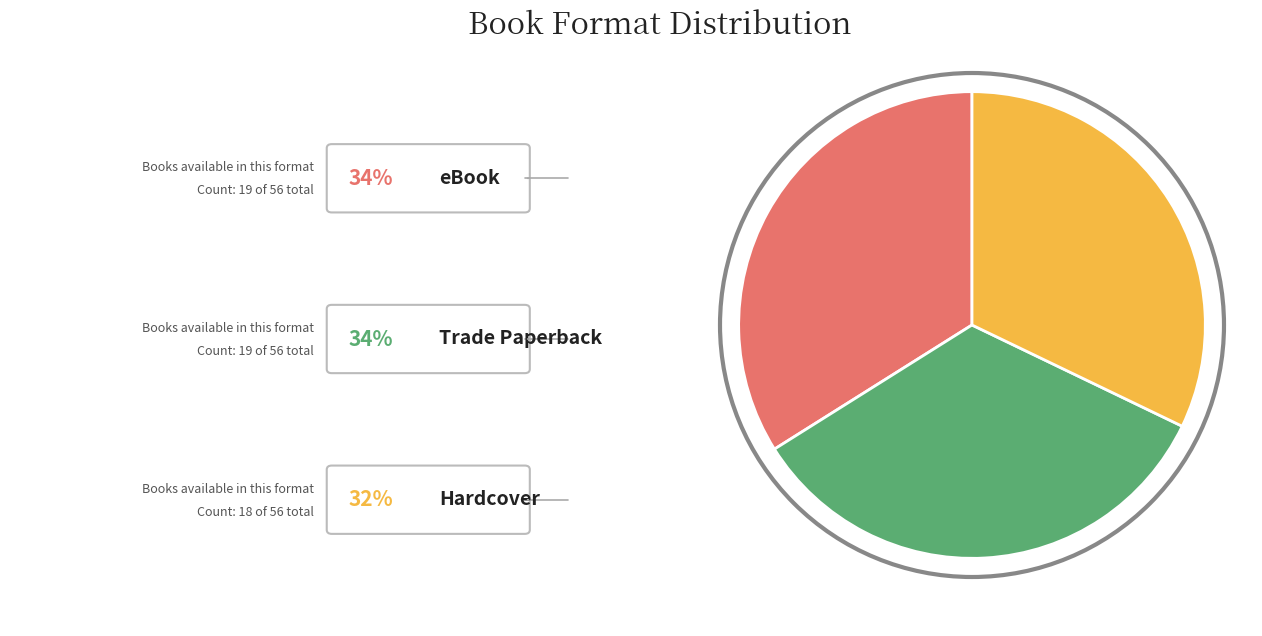

To the nearest percent, what percentage of the pie is Hardcover?

32%